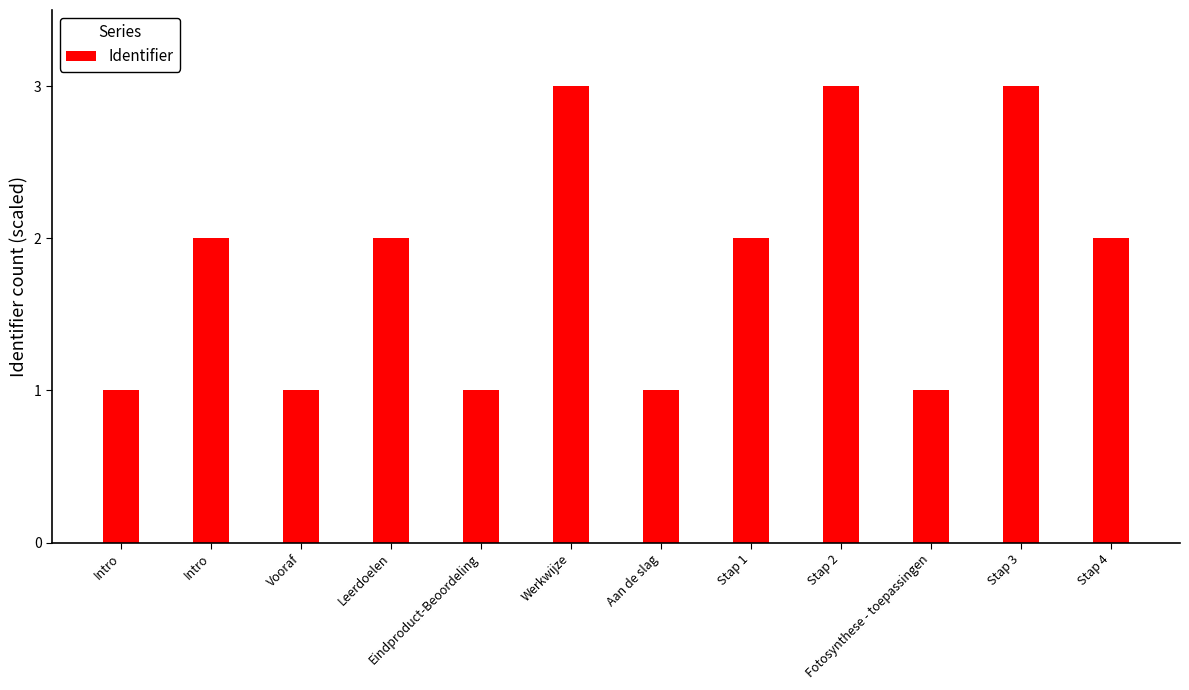

Where does the data first go above 2?

Werkwijze